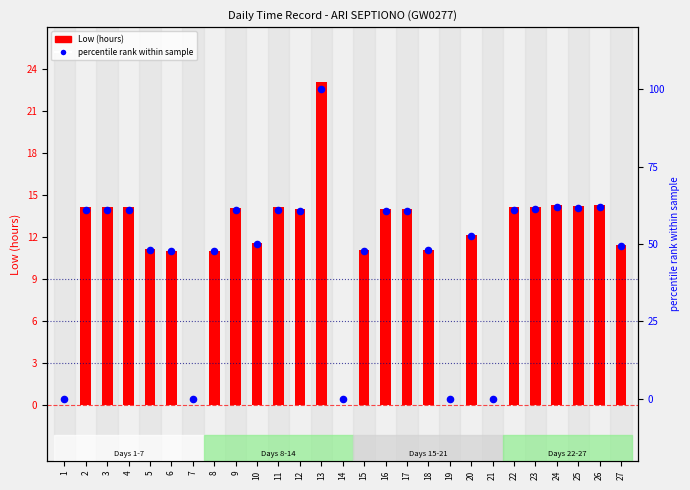

At how many categories does at least one series exceed 11?

22